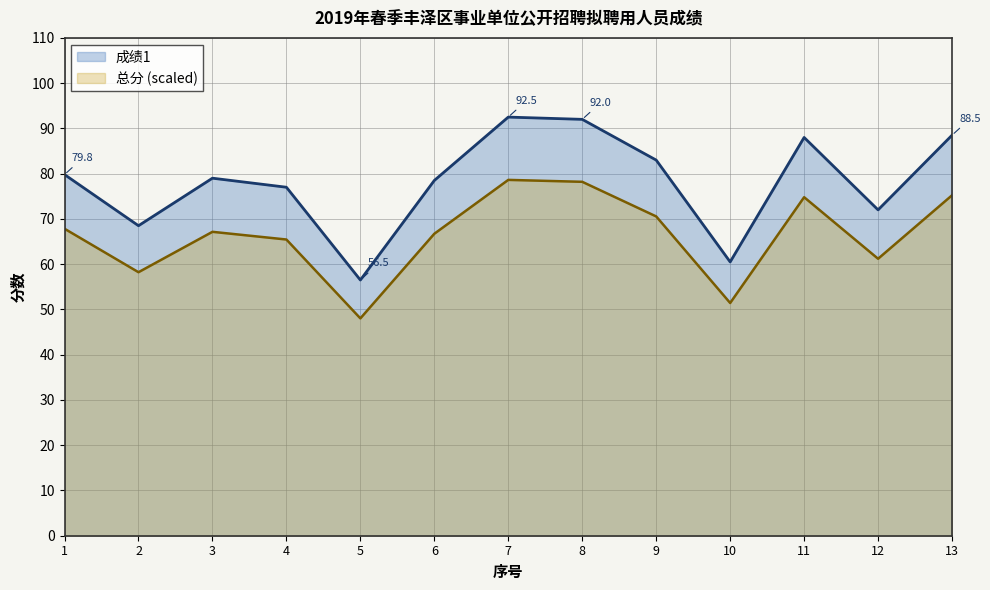

Rank the series by their average value, from lowest to highest.

总分 (scaled), 成绩1